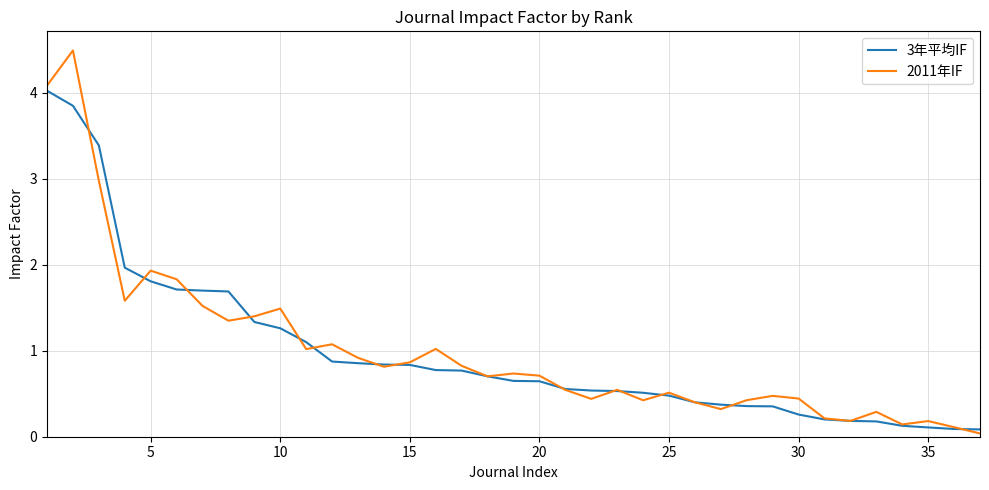

Rank the series by their maximum value, from lowest to highest.

3年平均IF, 2011年IF